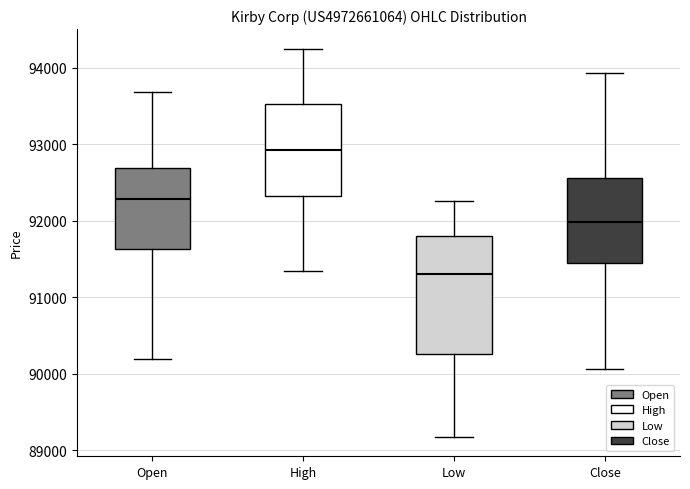

Which box has the lowest median line?

Low